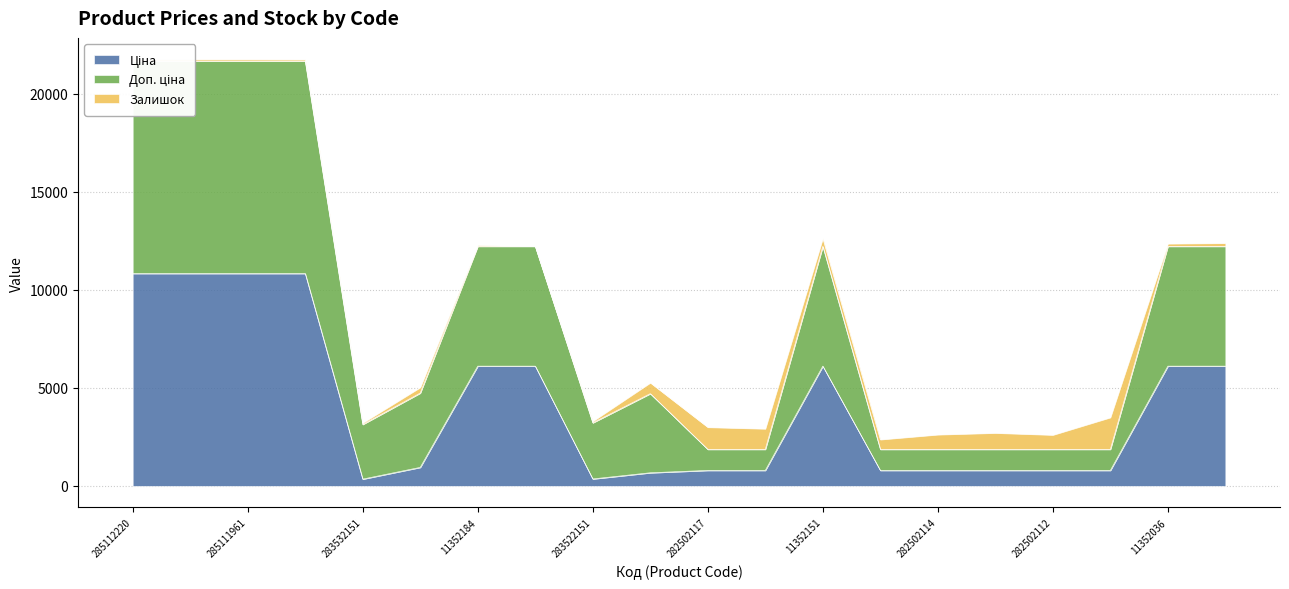

What is the label of the 6th point from the left?

283892151